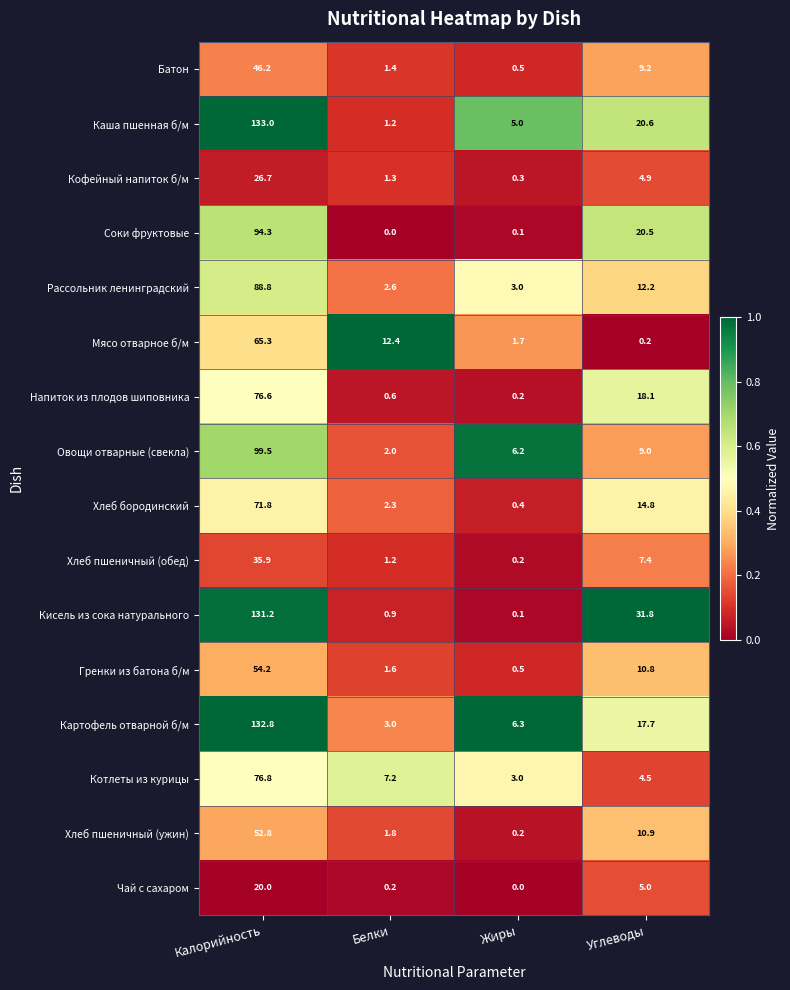

What is the average value of the Хлеб пшеничный (ужин) series?

16.4